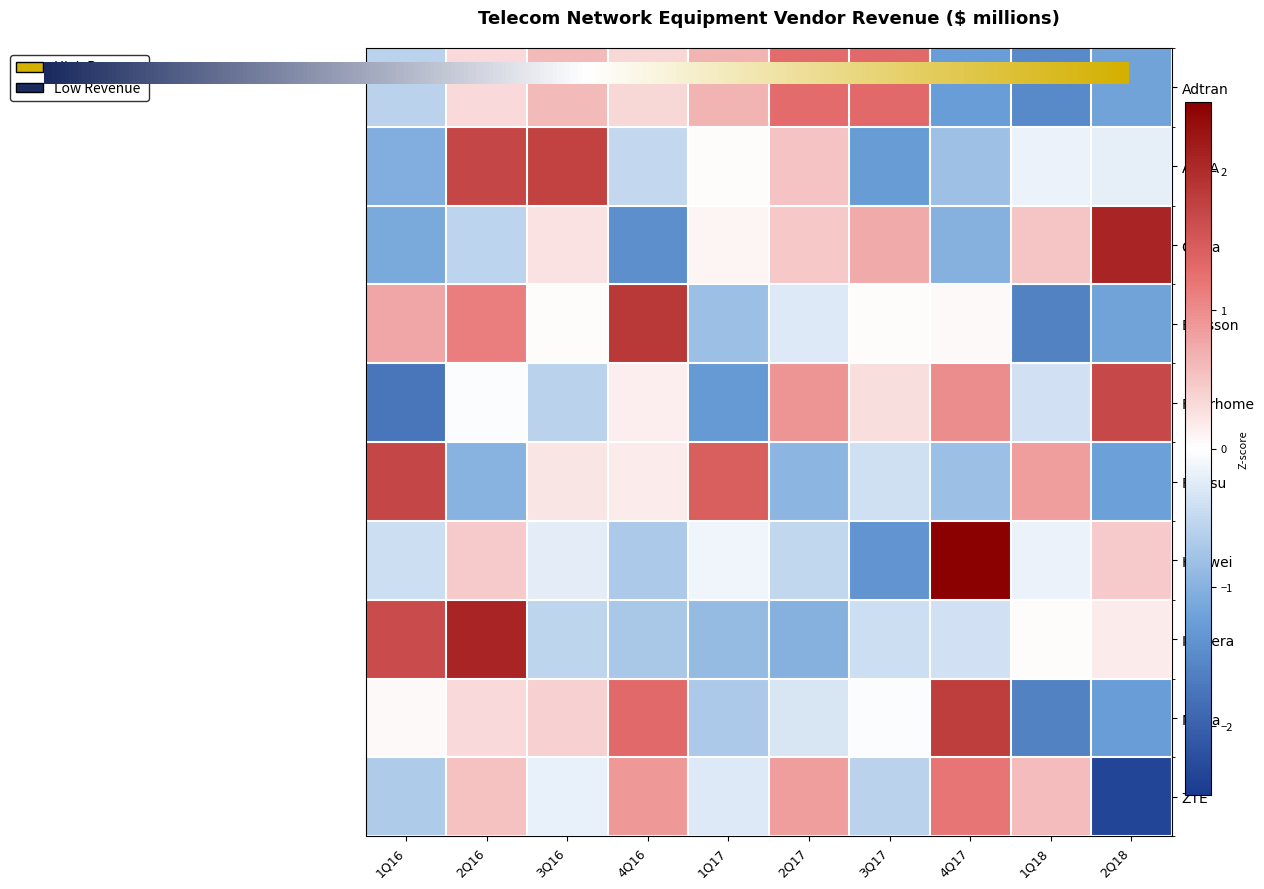

At which label does Huawei reach its peak?

4Q17